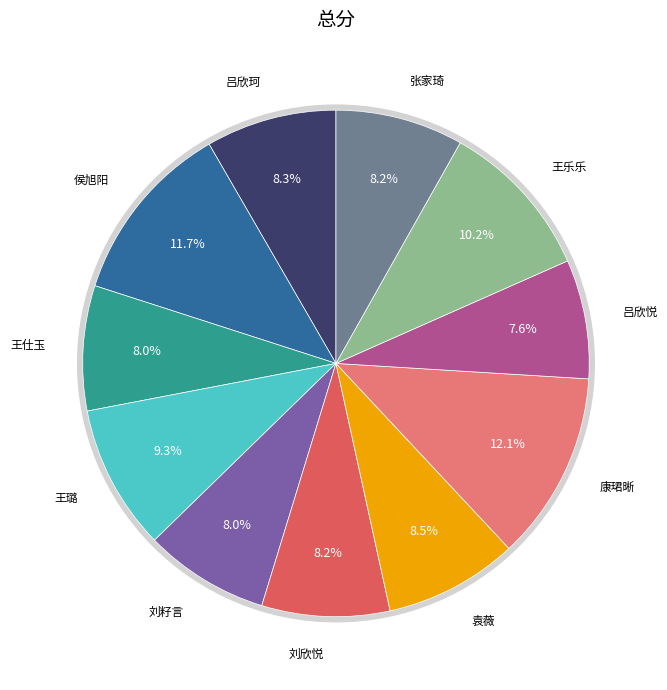

To the nearest percent, what is the difference between the 侯旭阳 and 张家琦 slice percentages?

4%